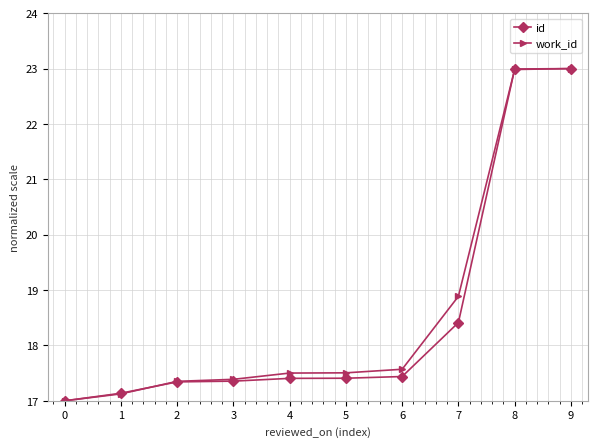

What is the total value across all series at 3?

34.7